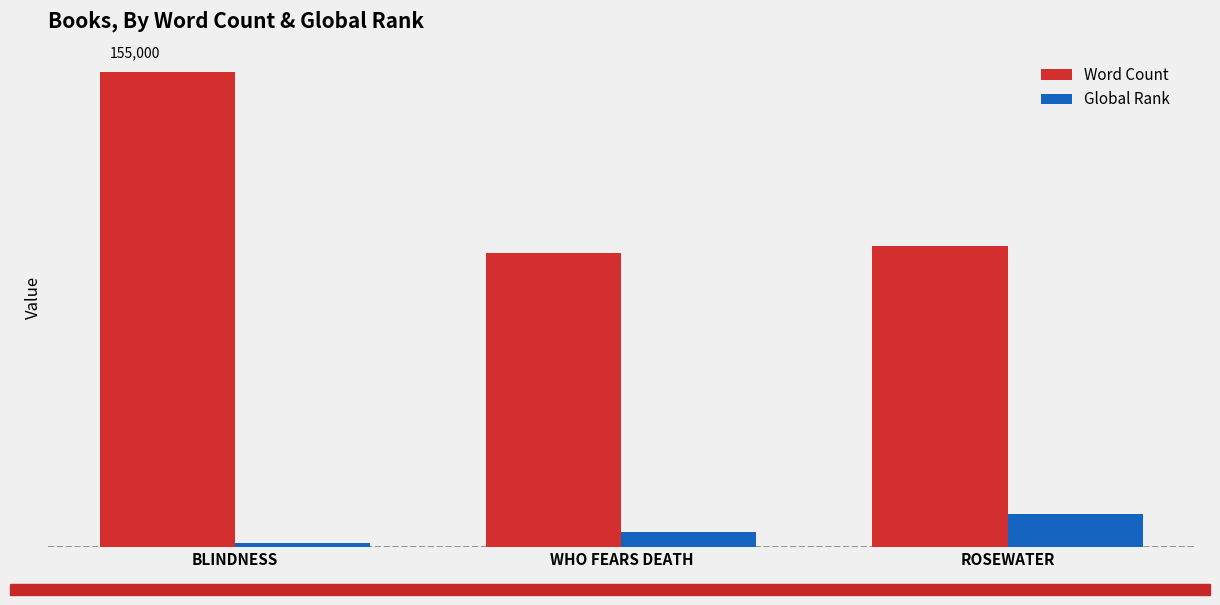

Rank the series by their maximum value, from lowest to highest.

Global Rank, Word Count